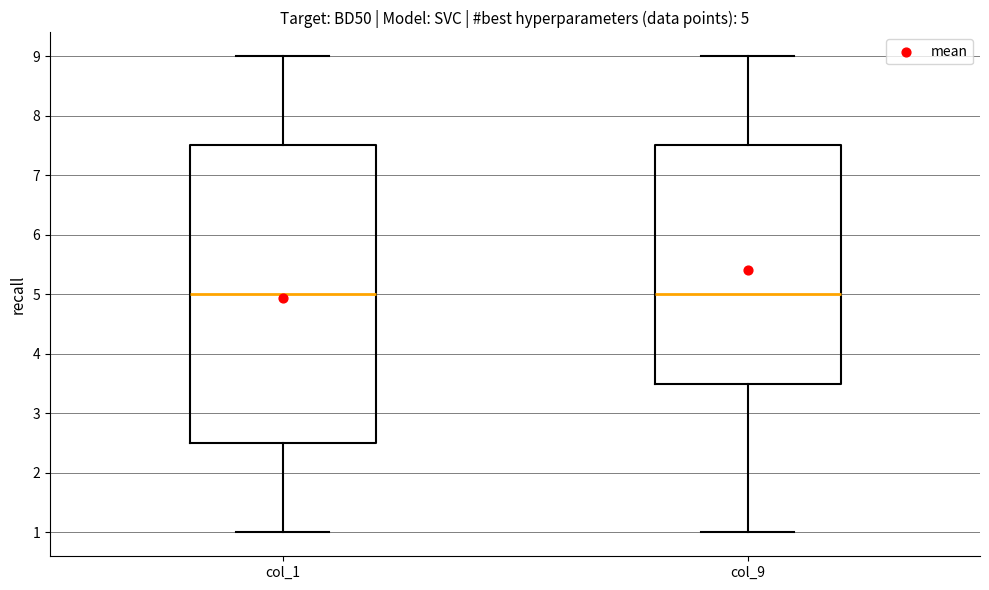

Which box is the tallest, from its lower edge to its upper edge?

col_1